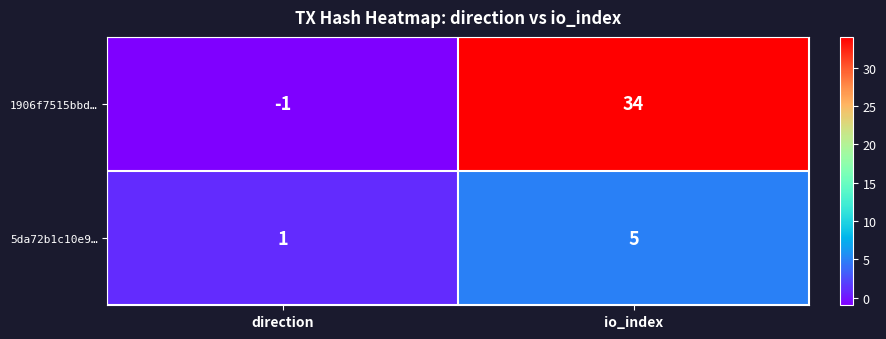

Where is 5da72b1c10e9… nearest to the value 3?

direction